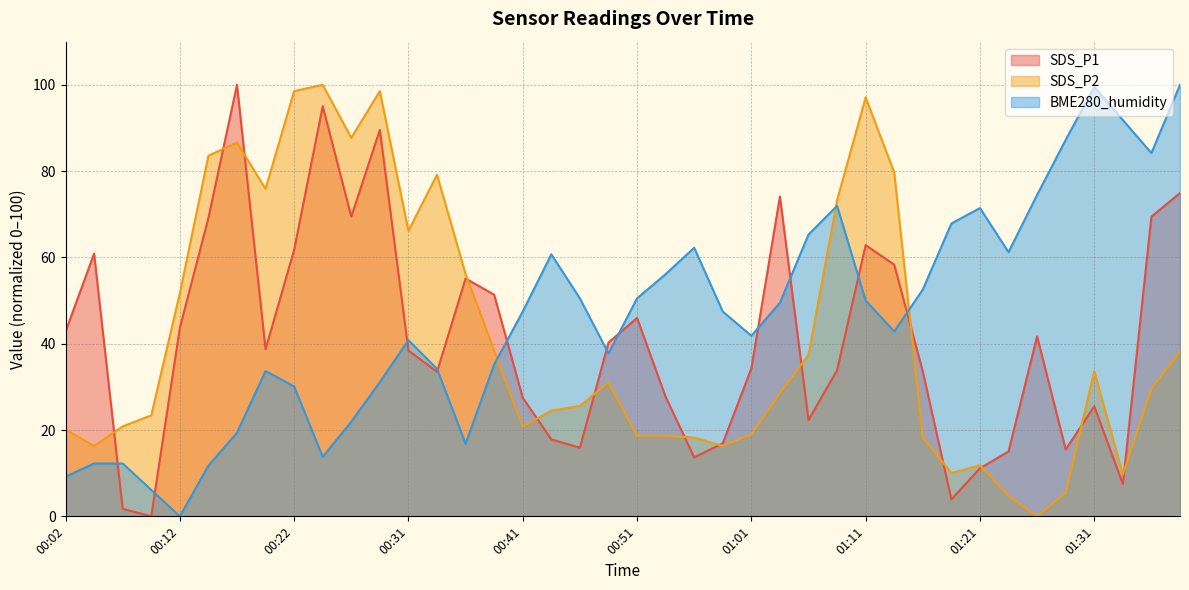

What is the total value across all series at 01:16?

104.4